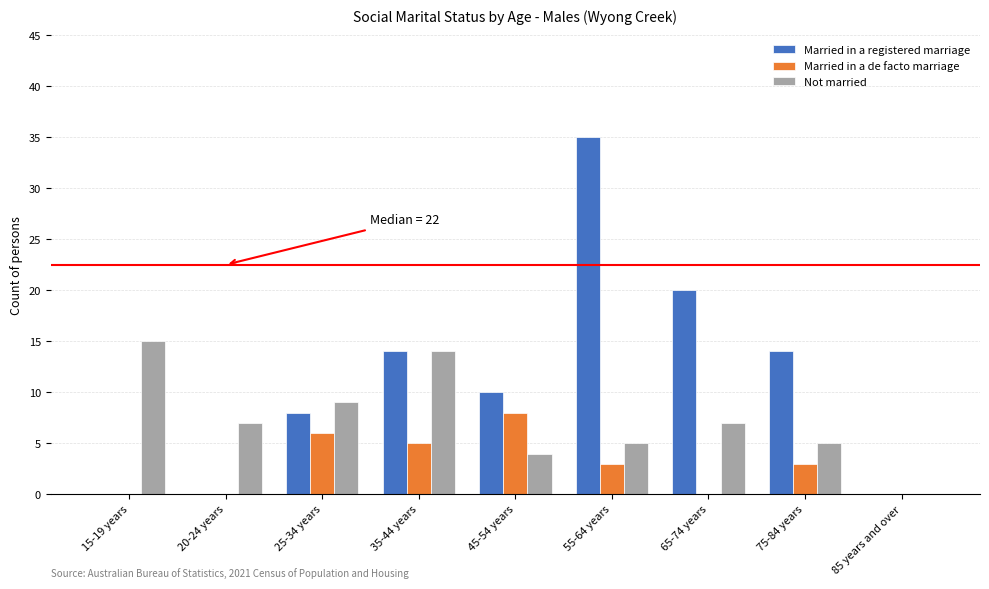

Count the number of categories in the chart.

9